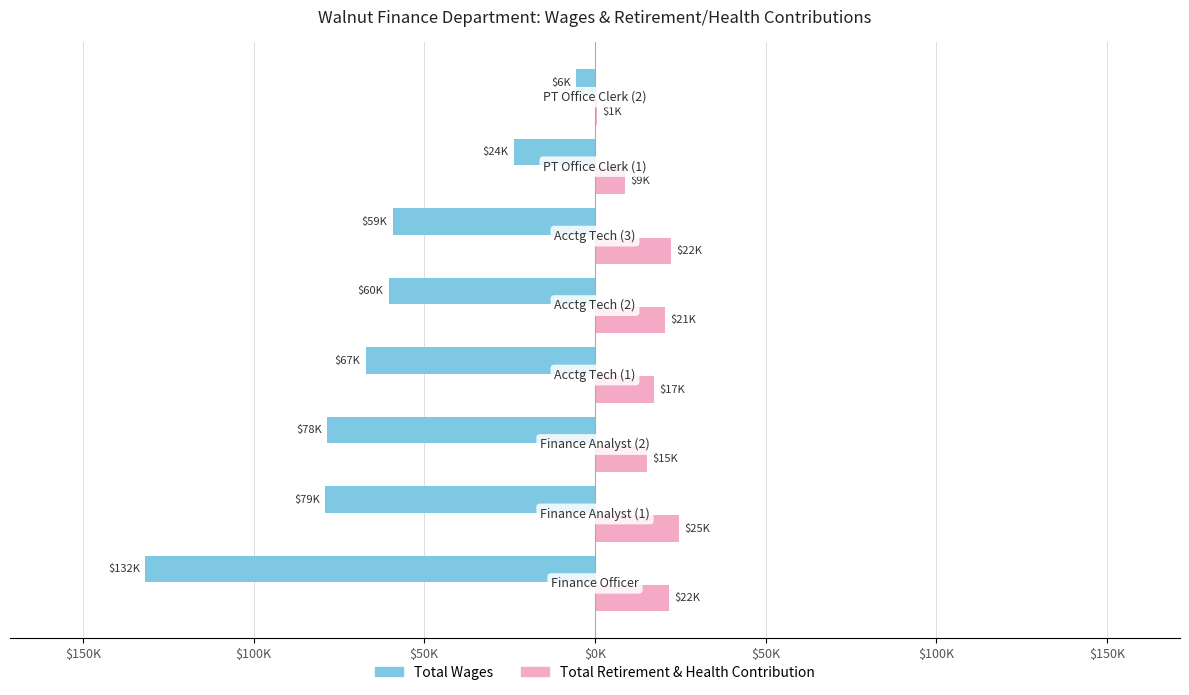

What are all the series names shown in the legend?

Total Wages, Total Retirement & Health Contribution